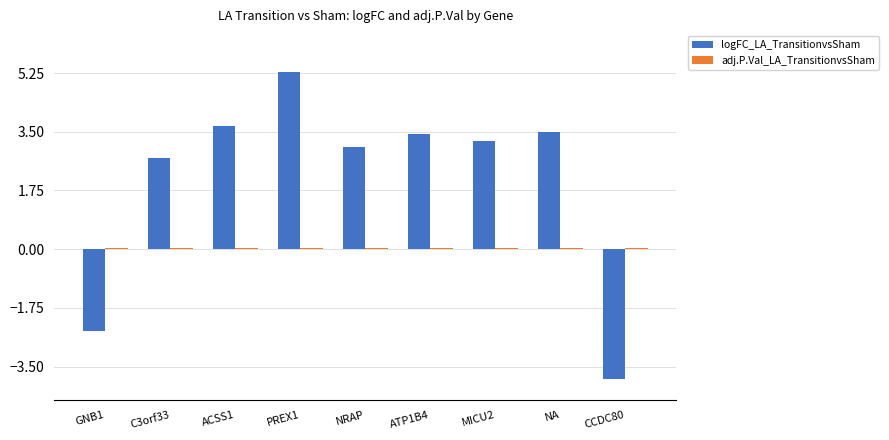

Between GNB1 and C3orf33, which series saw the biggest shift?

logFC_LA_TransitionvsSham